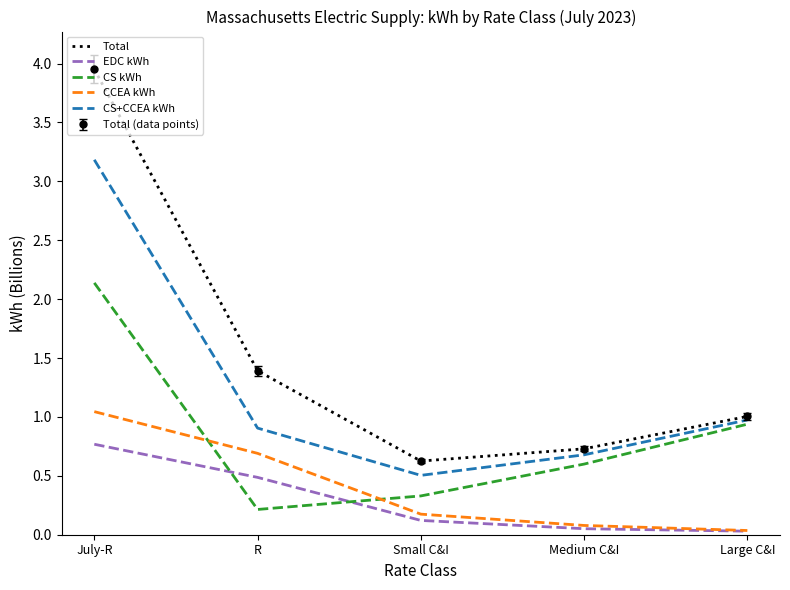

At how many categories does at least one series exceed 1?

3